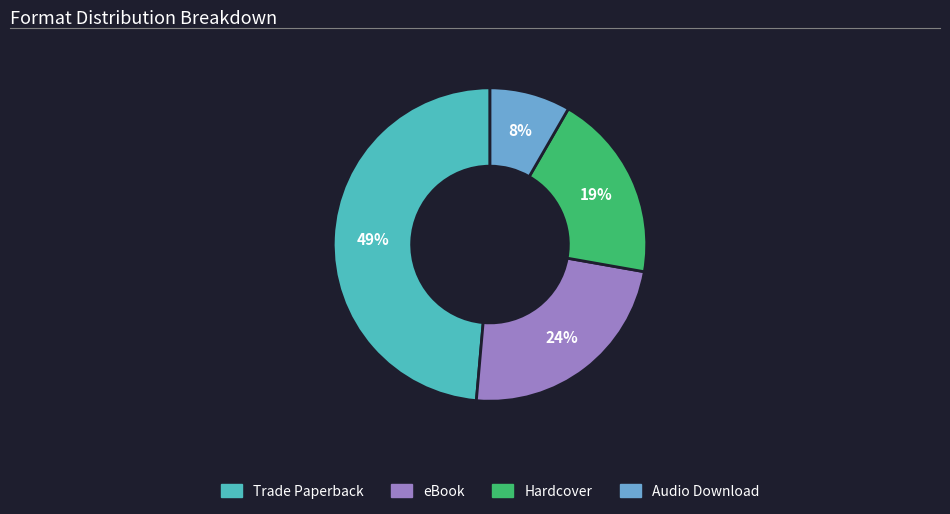

Approximately how many times larger is the value at Audio Download compared to Hardcover?

0.4